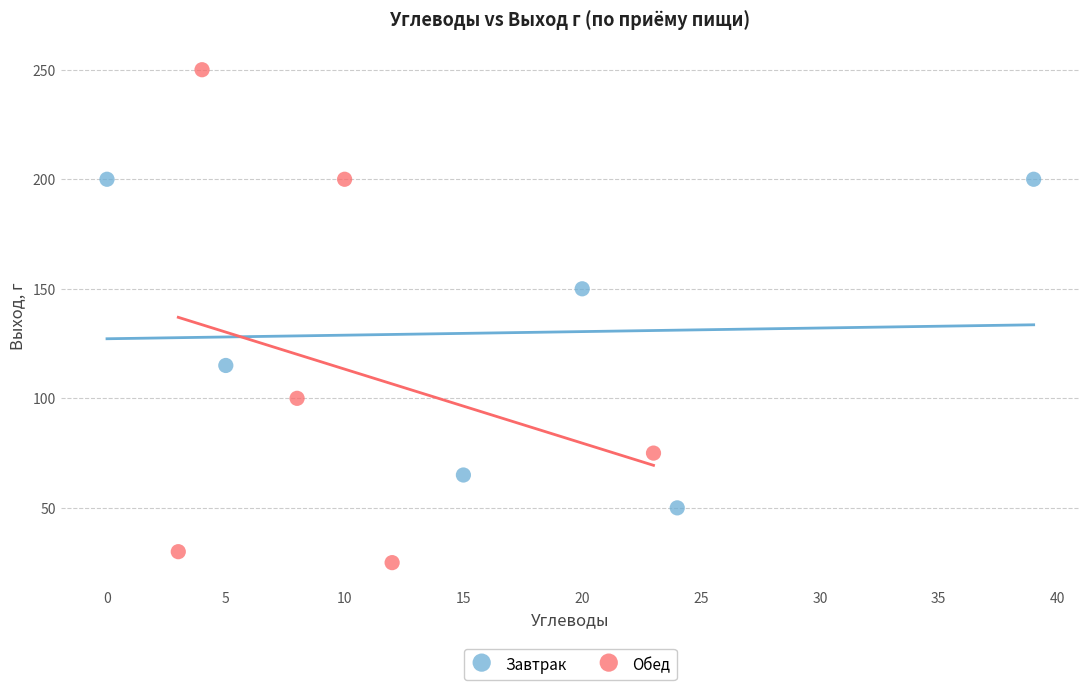

Which series has the widest spread of Y values?

Обед